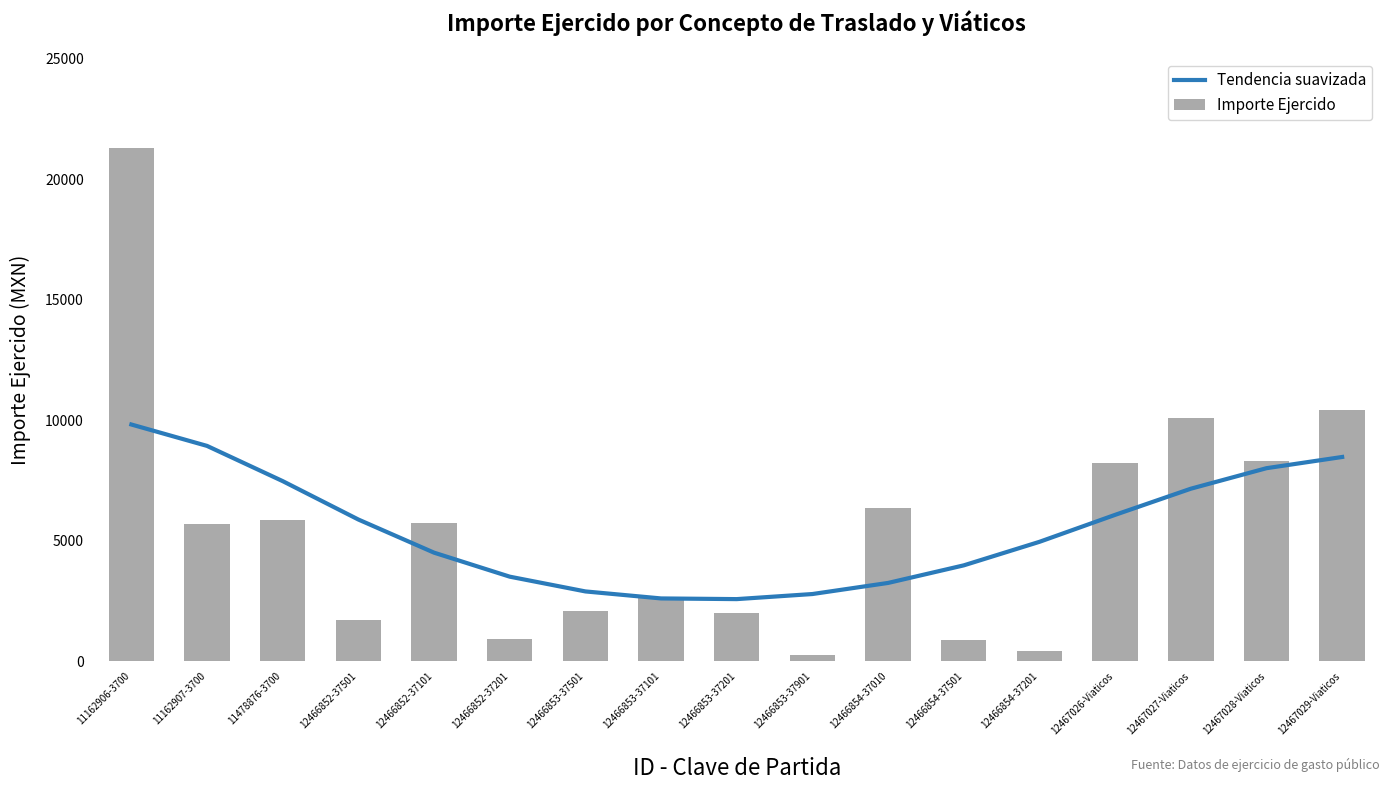

What is the value of the Importe Ejercido bar at the 6th from the left?

917.5